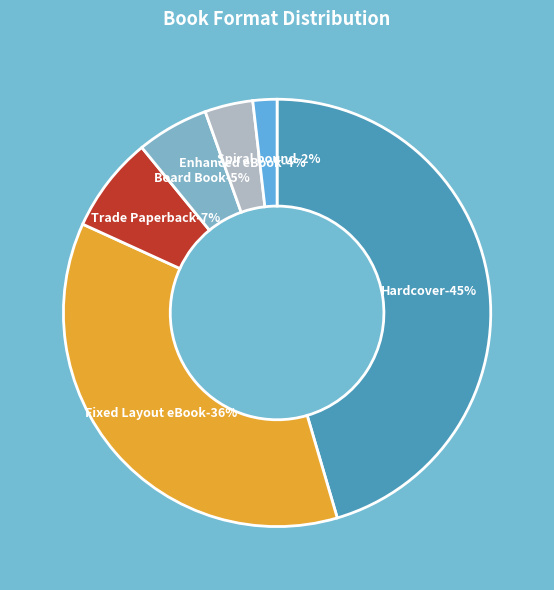

How many slices are in this pie chart?

6